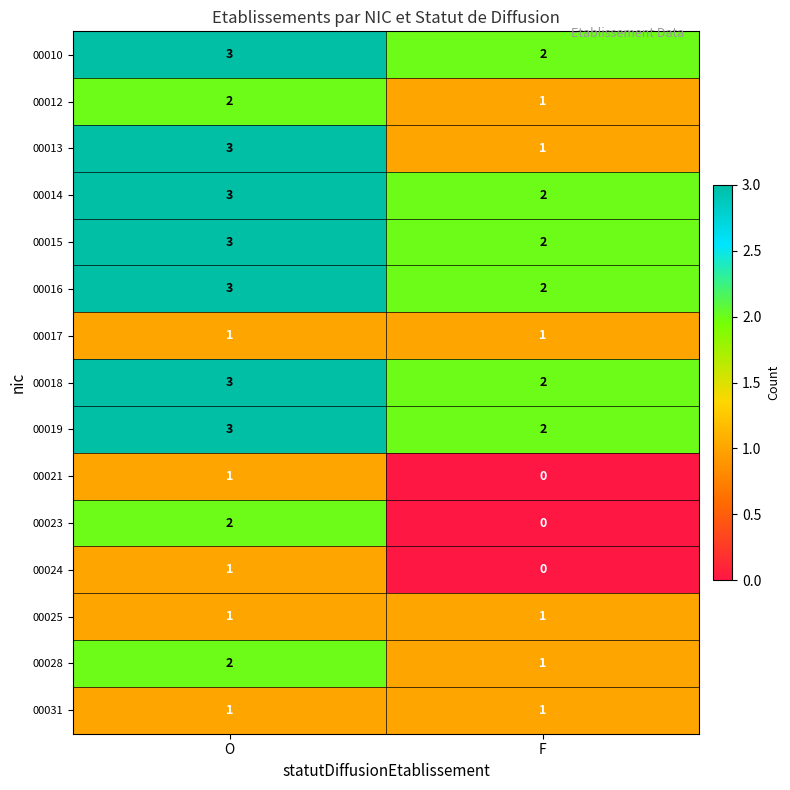

Rank the categories by 00012 value from highest to lowest.

O, F